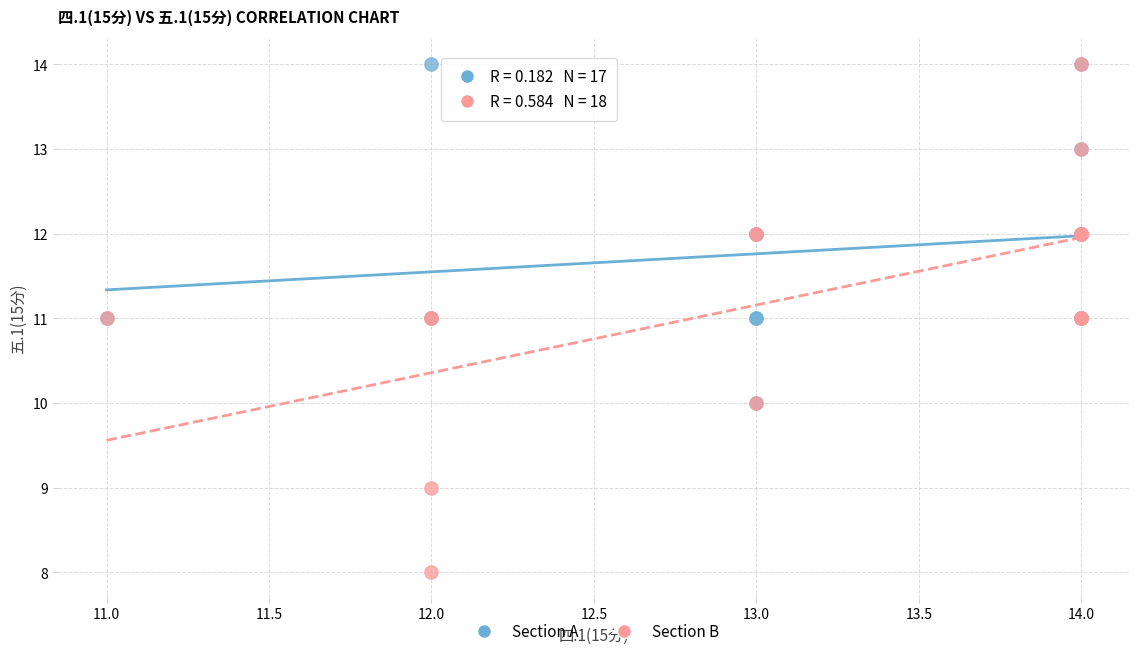

Which series has the widest spread of Y values?

Section B